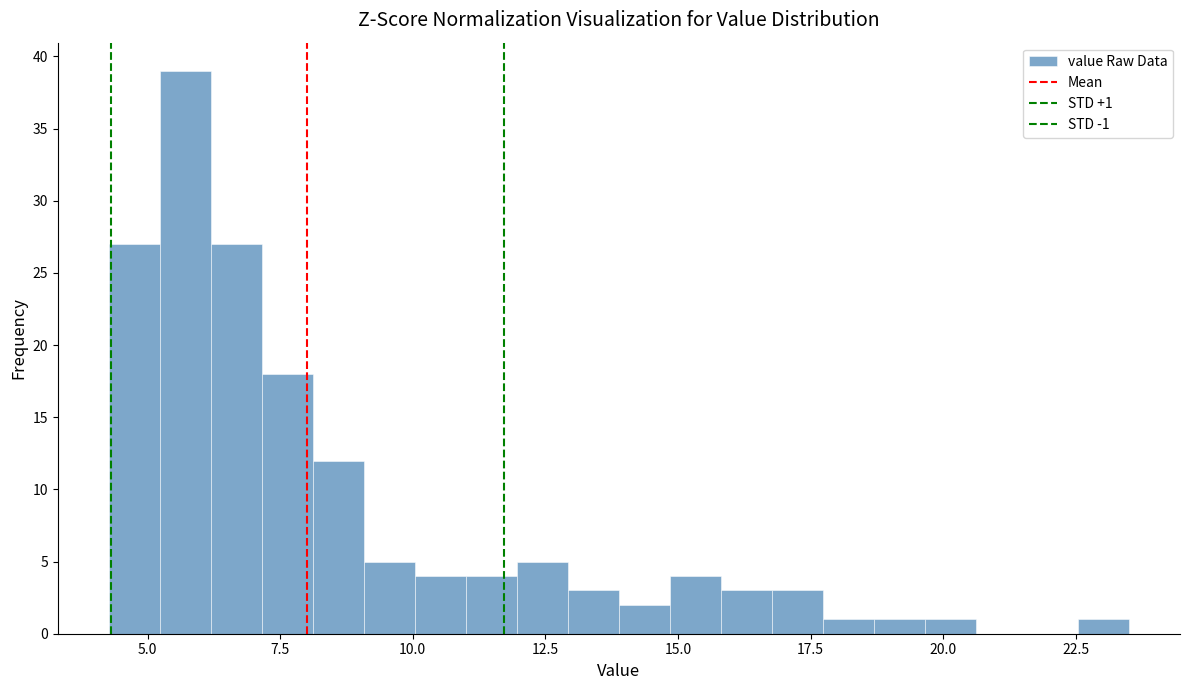

Read against the x-axis, roughly where is the centre of the tallest bar?

5.5